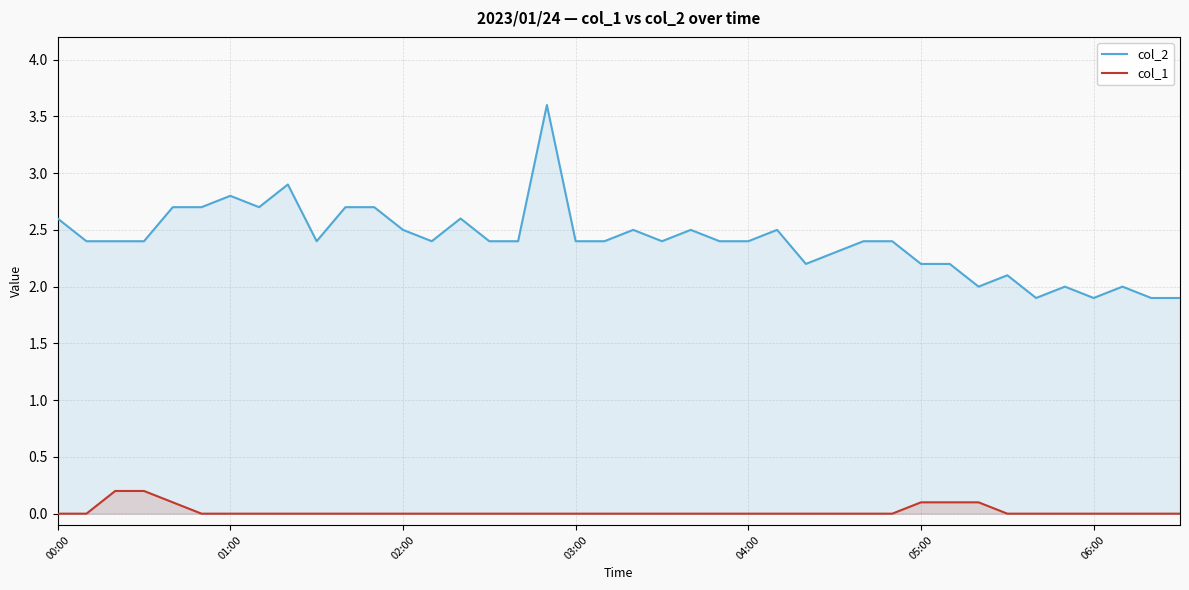

True or false: col_1 and col_2 intersect in this chart.

False